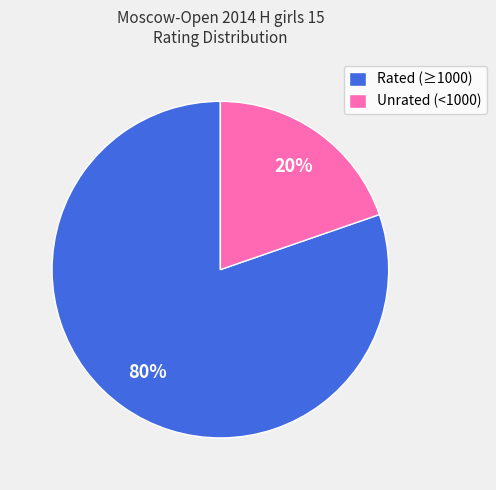

Combined, do Unrated (<1000) and Rated (≥1000) account for over 50%?

Yes